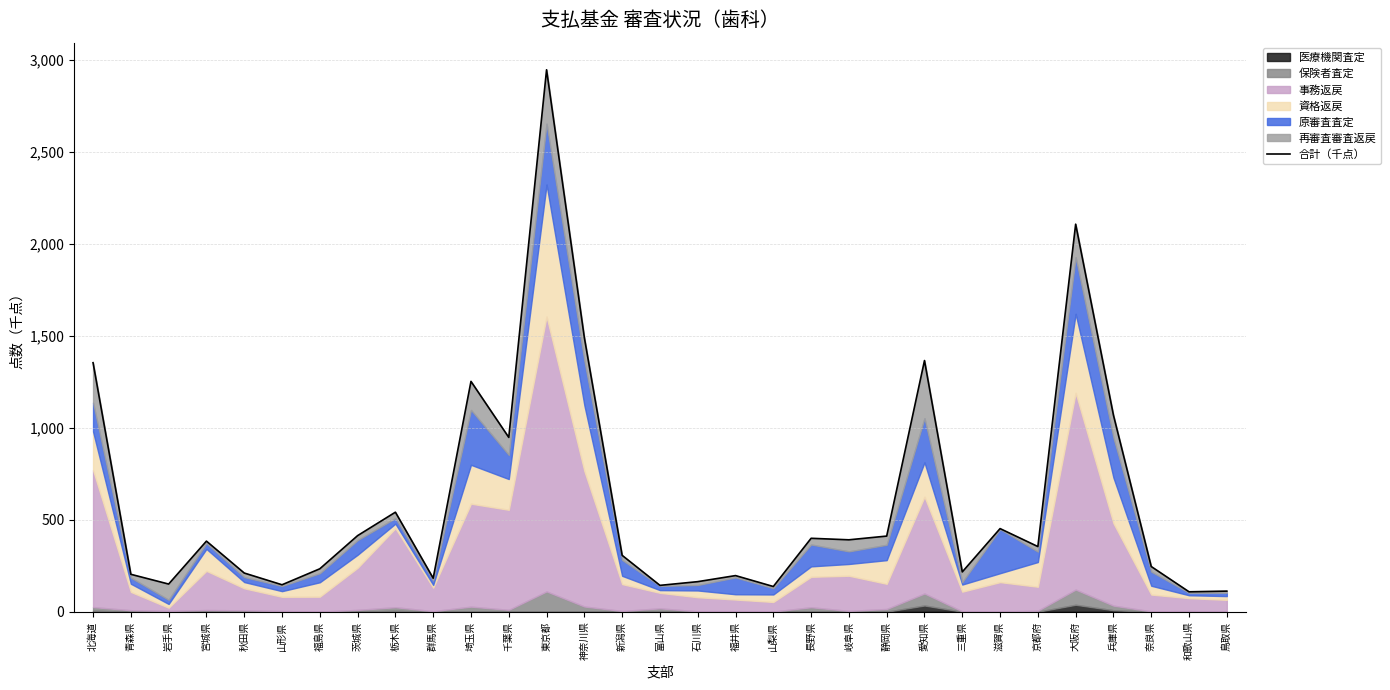

List the labels in order of value, smallest first.

和歌山県, 鳥取県, 山梨県, 富山県, 山形県, 岩手県, 石川県, 群馬県, 福井県, 青森県, 秋田県, 三重県, 福島県, 奈良県, 新潟県, 京都府, 宮城県, 岐阜県, 長野県, 静岡県, 茨城県, 滋賀県, 栃木県, 千葉県, 兵庫県, 埼玉県, 北海道, 愛知県, 神奈川県, 大阪府, 東京都